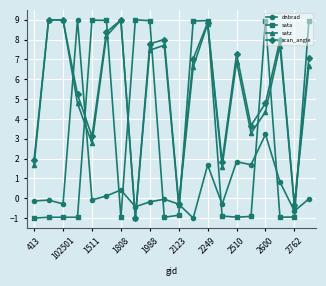

What is the average value of the scan_angle series?

5.4